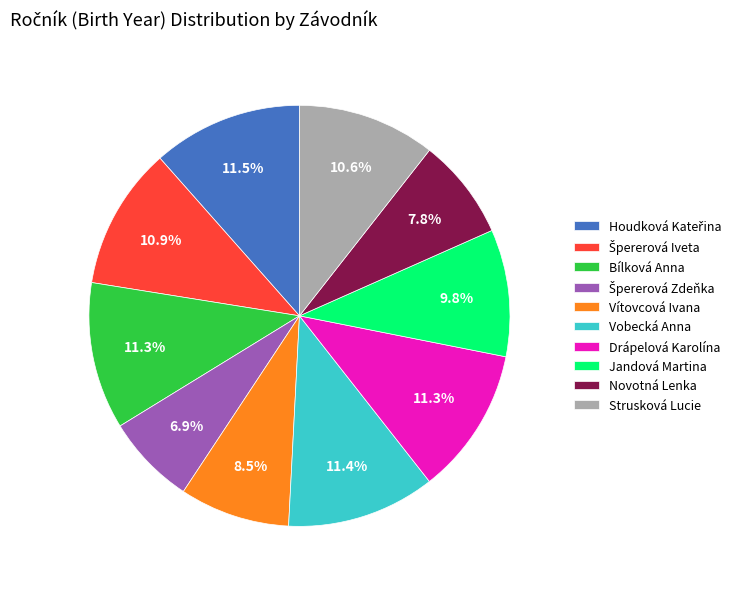

Between Bílková Anna and Strusková Lucie, which is larger?

Bílková Anna